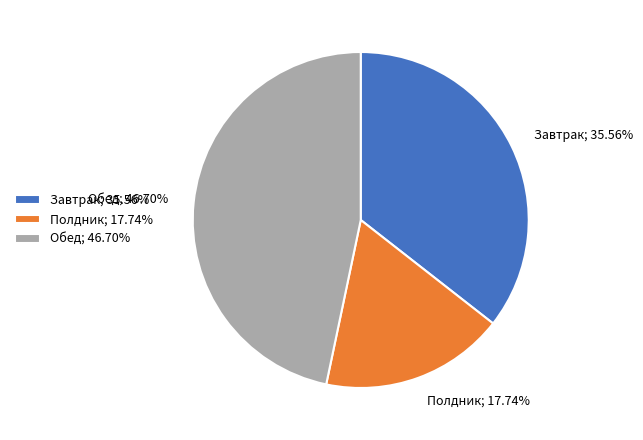

What is the smallest slice in the pie chart?

Полдник; 17.74%